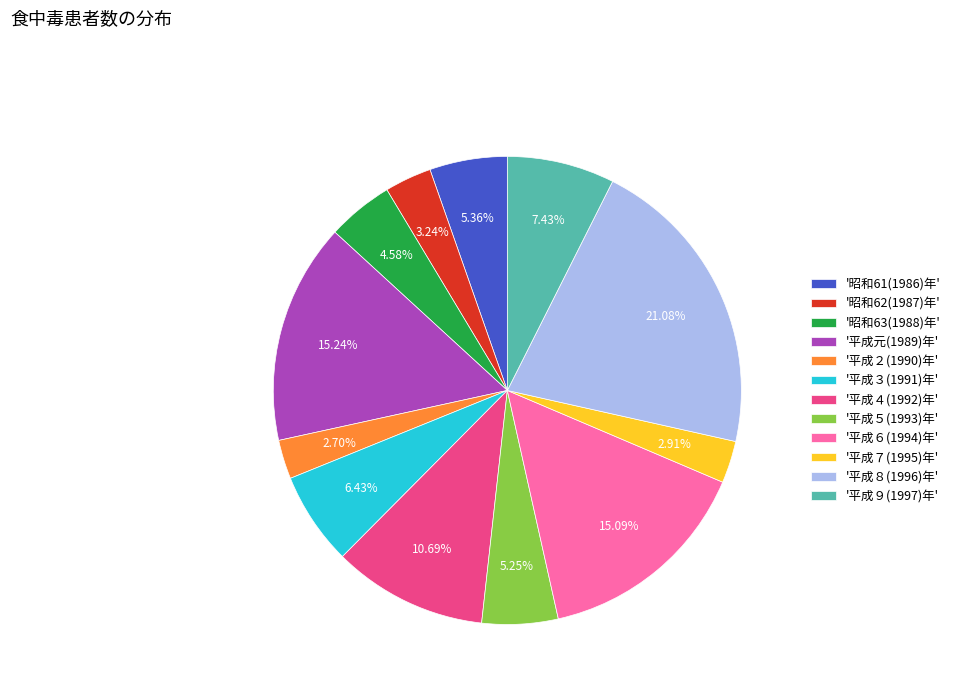

Which has a higher value, '昭和61(1986)年' or '平成３(1991)年'?

'平成３(1991)年'